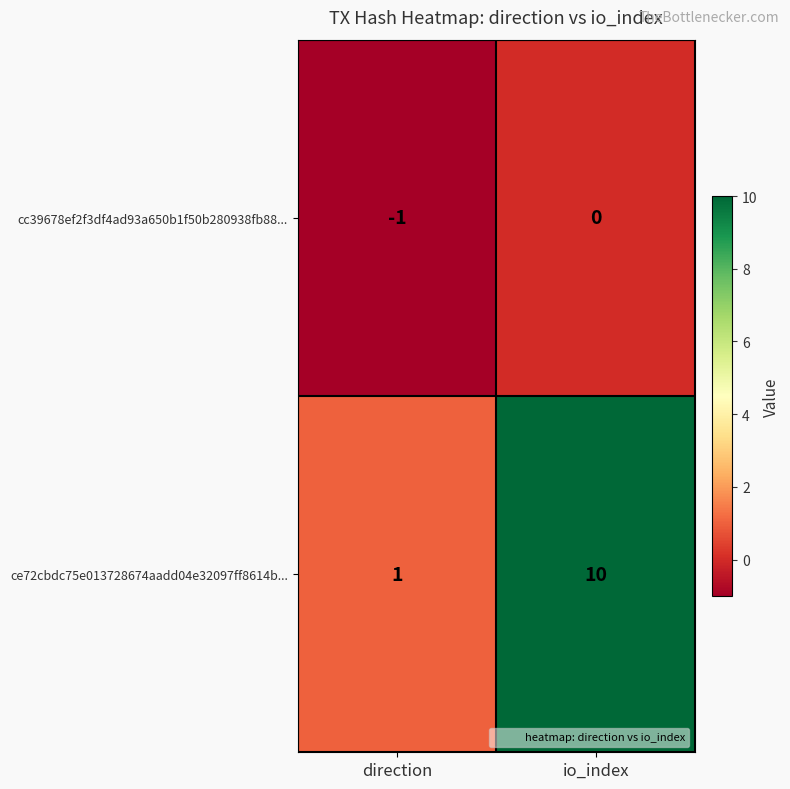

What is the difference between the maximum and minimum values in the ce72cbdc75e013728674aadd04e32097ff8614b... series?

9